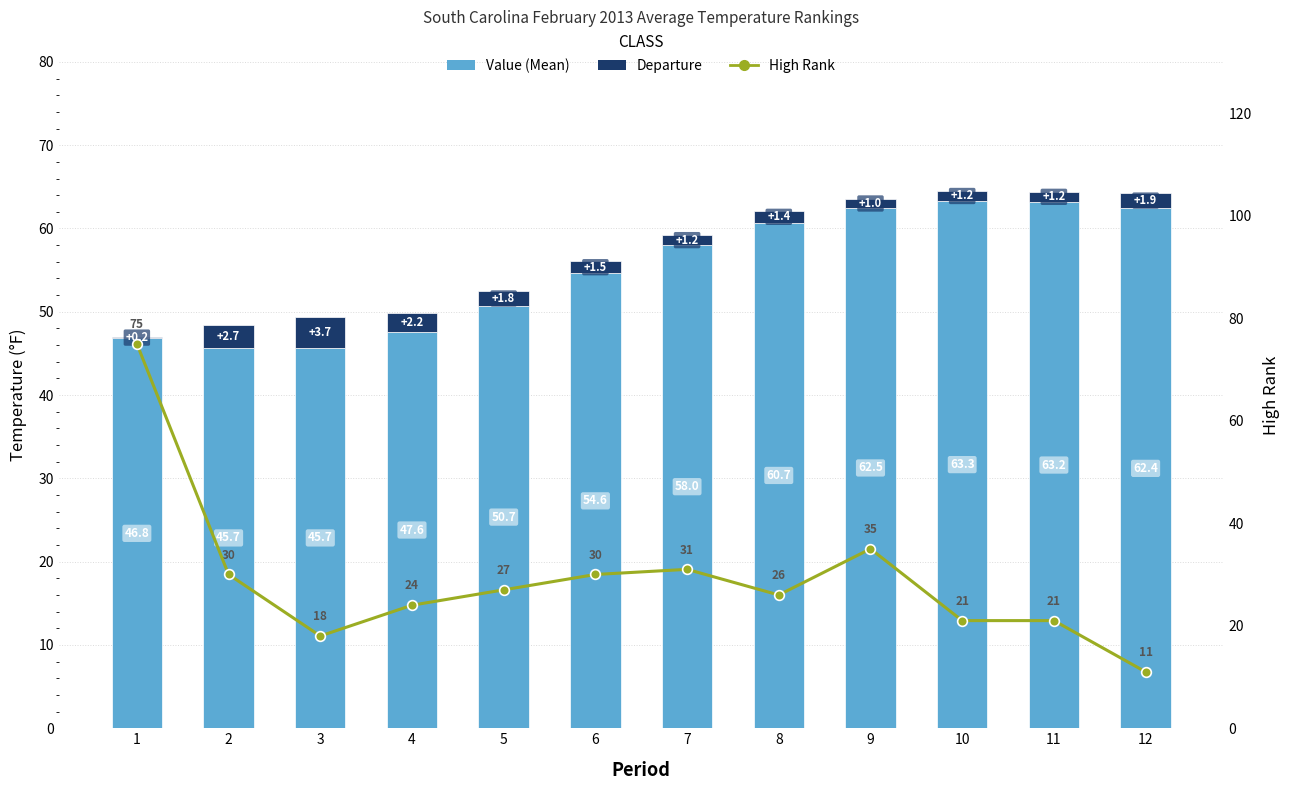

Rank the series at 1 from lowest to highest value.

Departure, Value (Mean), High Rank